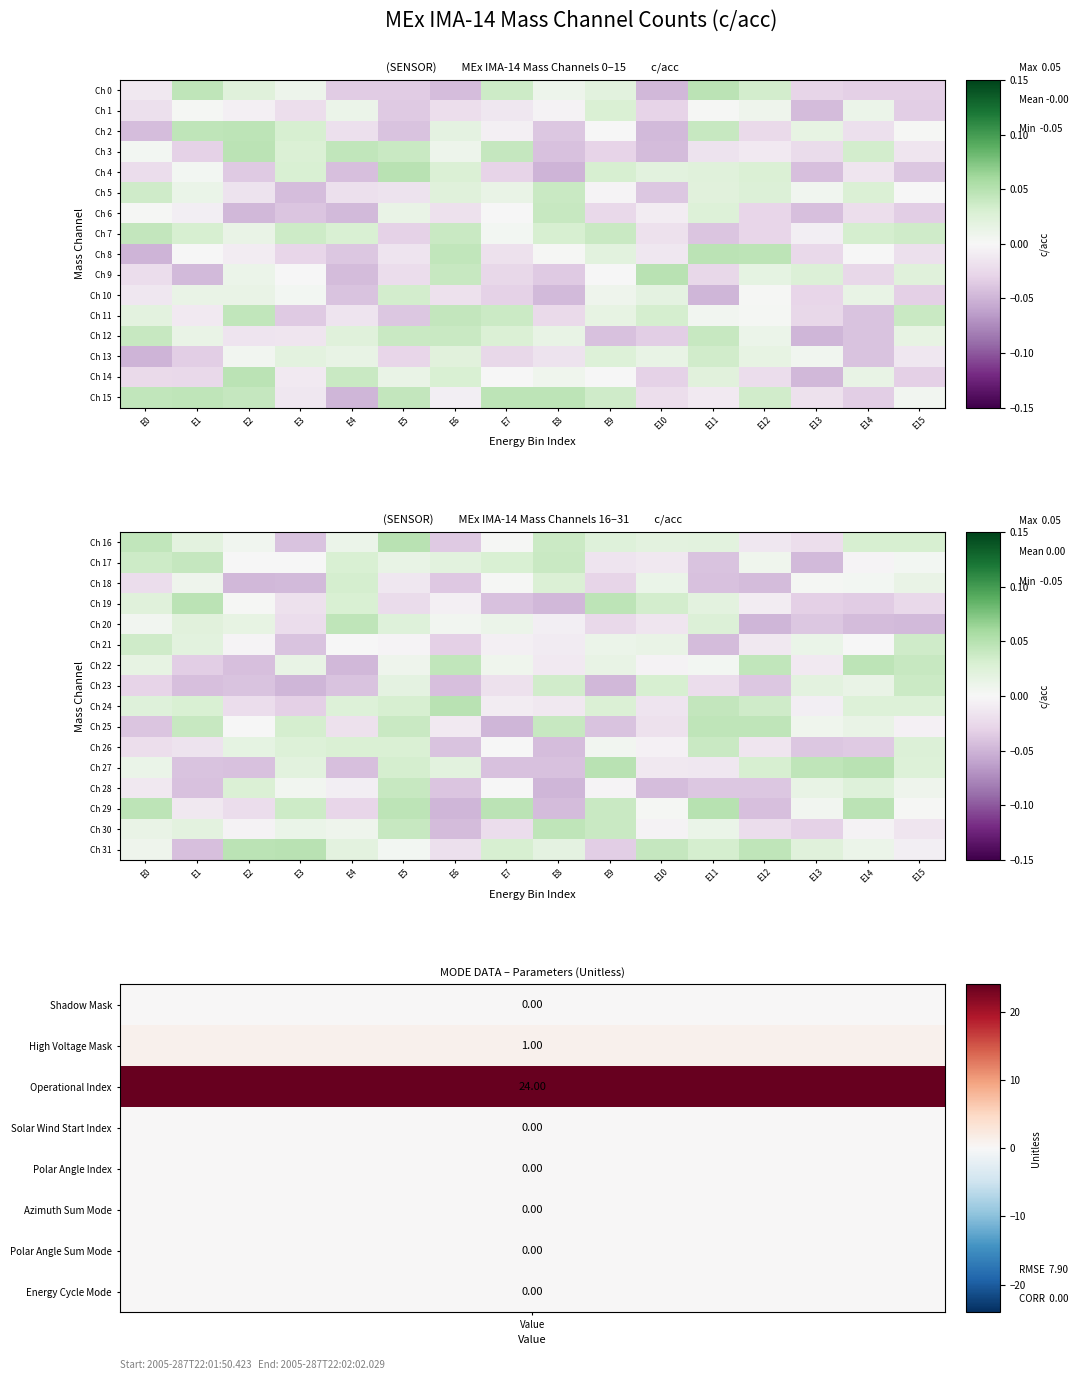

The Ch 17 series shows 0.0 at E2. True or false?

False